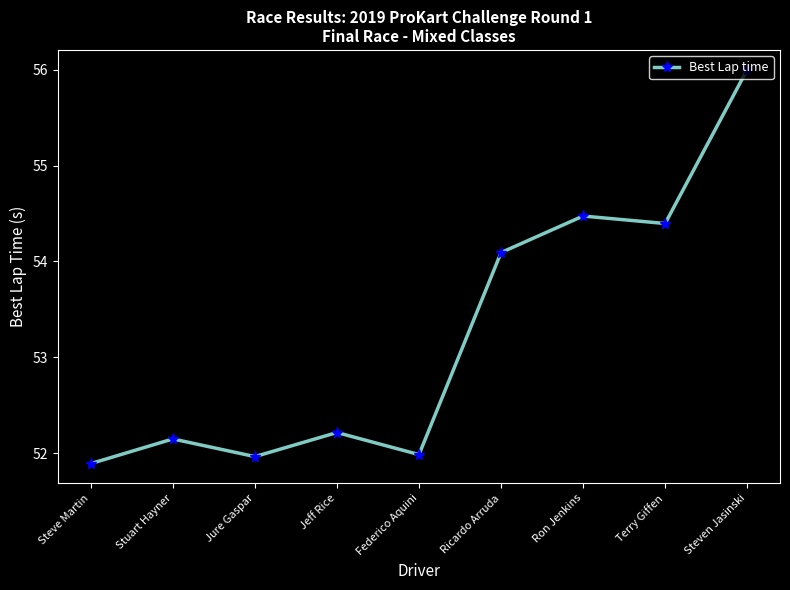

The value at Ricardo Arruda is 95.1. True or false?

False